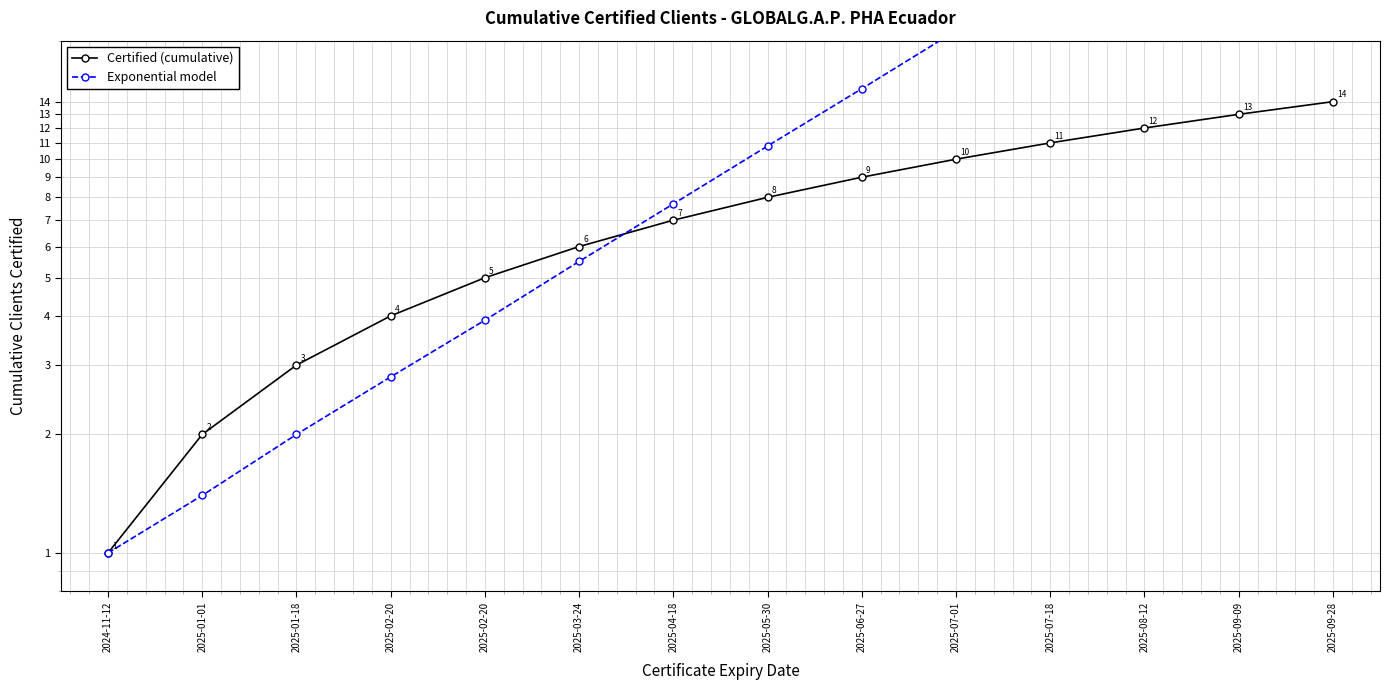

Does the chart display data point markers on the line(s)?

Yes